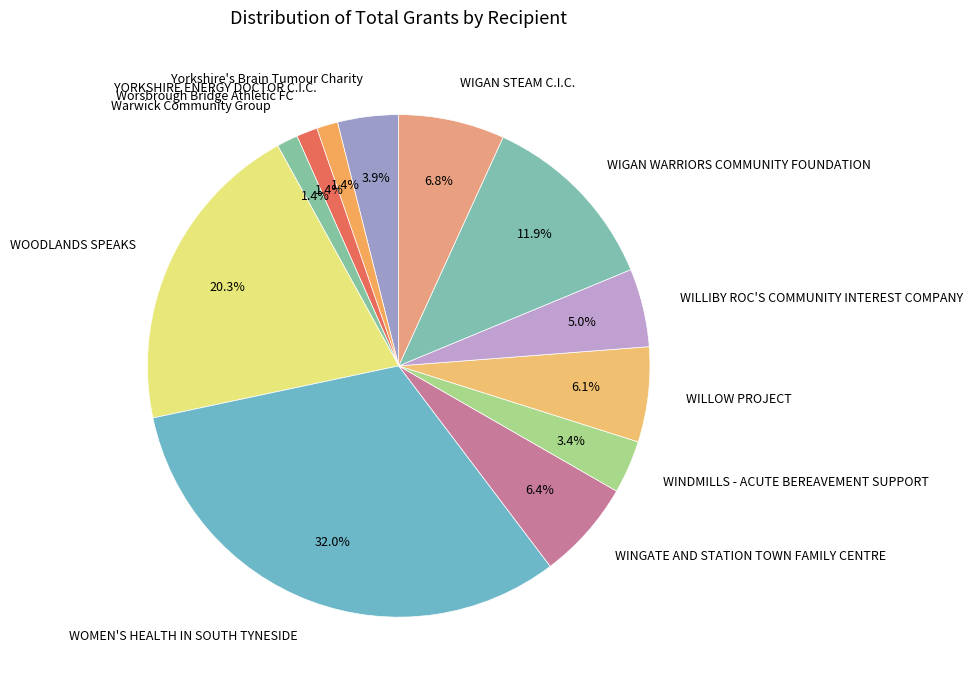

Does Warwick Community Group account for over 50% of the chart?

No